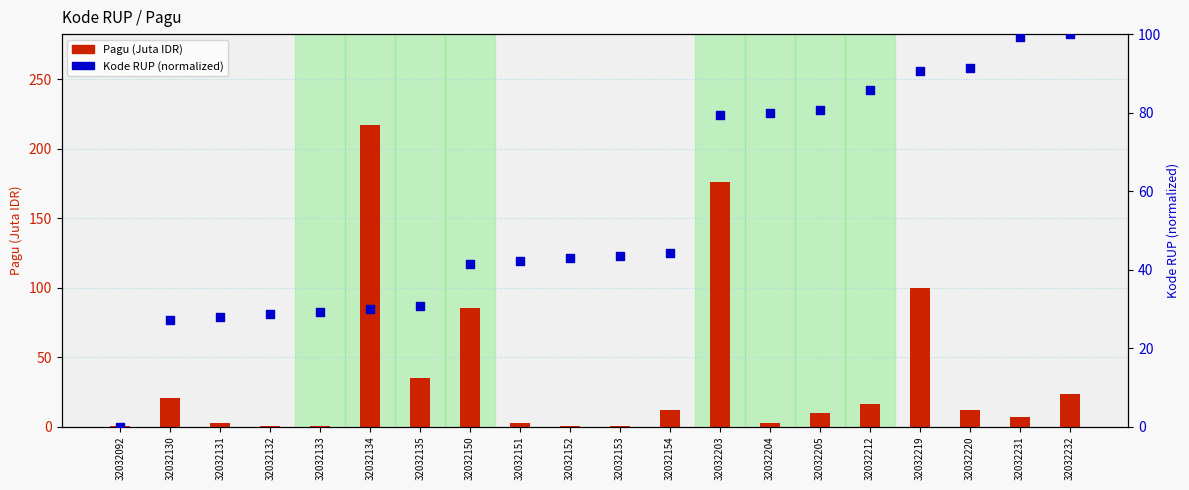

At how many categories does at least one series exceed 6?

19